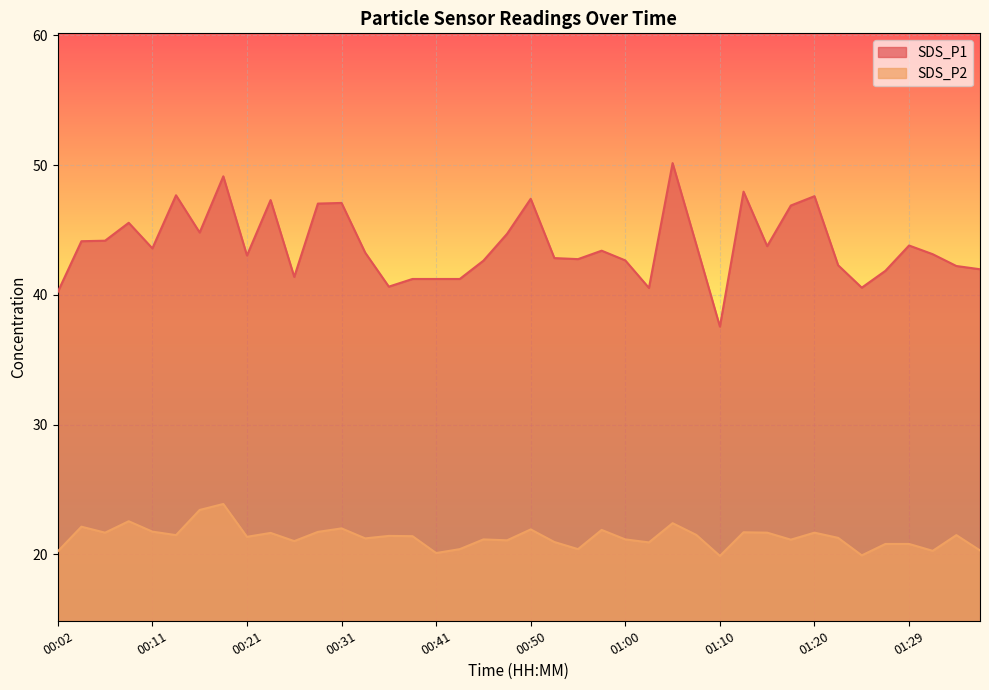

At which label is SDS_P1 closest to 43?

00:21